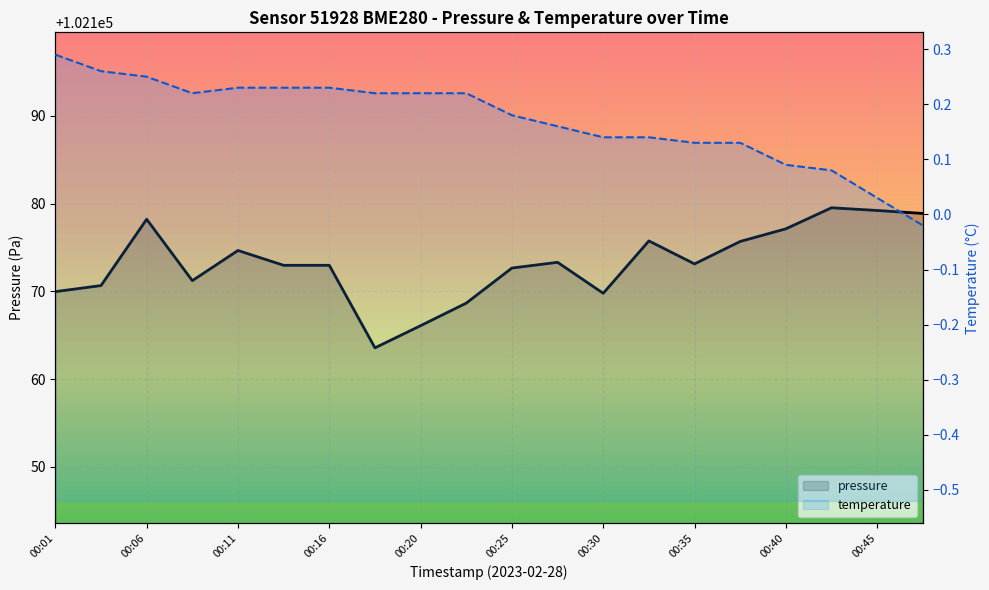

Rank the series at 00:35 from highest to lowest value.

pressure, temperature